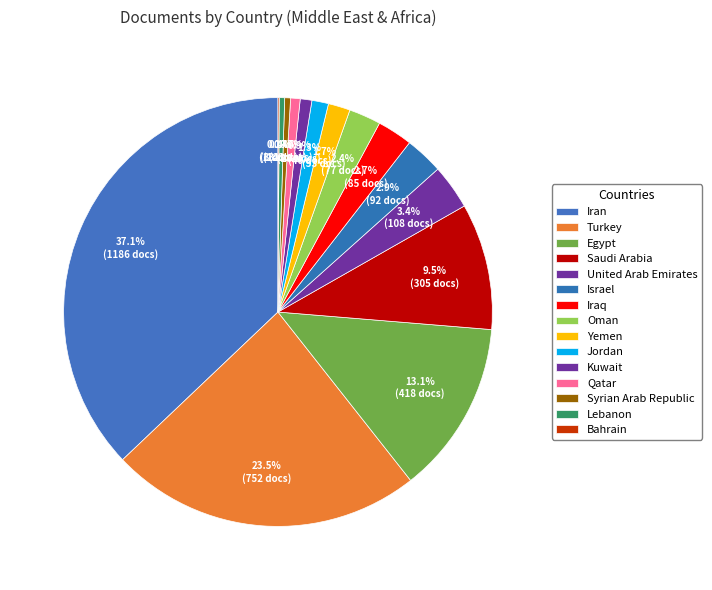

What is the largest slice in the pie chart?

Iran